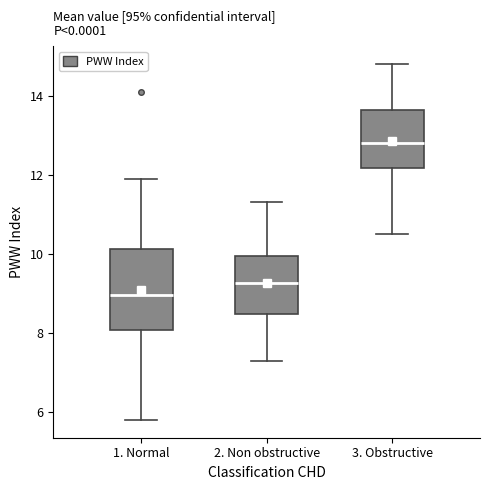

Which box is the tallest, from its lower edge to its upper edge?

1. Normal